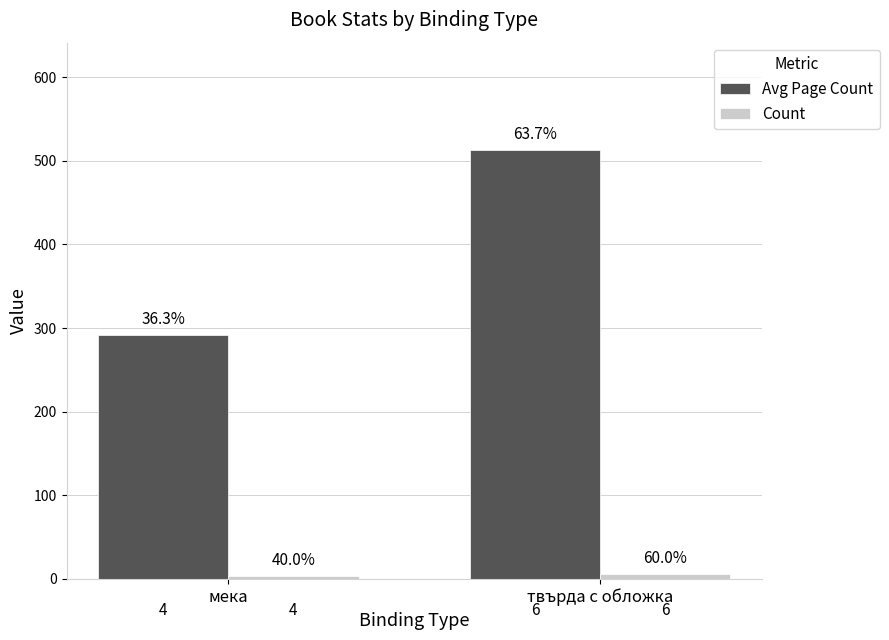

What is the label of the 2nd bar from the left?

твърда с обложка